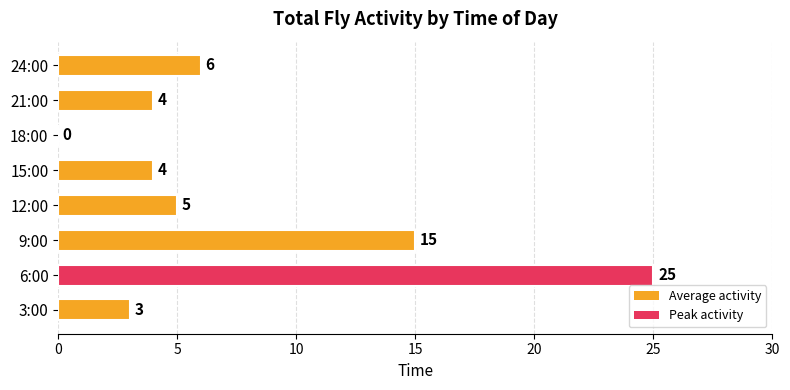

Are the bars grouped side by side (vs. stacked)?

No